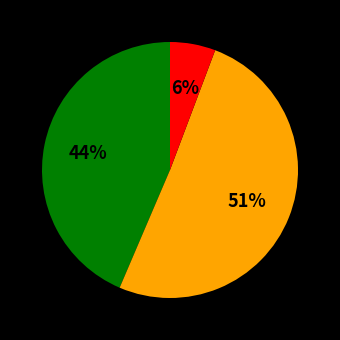

Does any single category account for the majority?

Yes